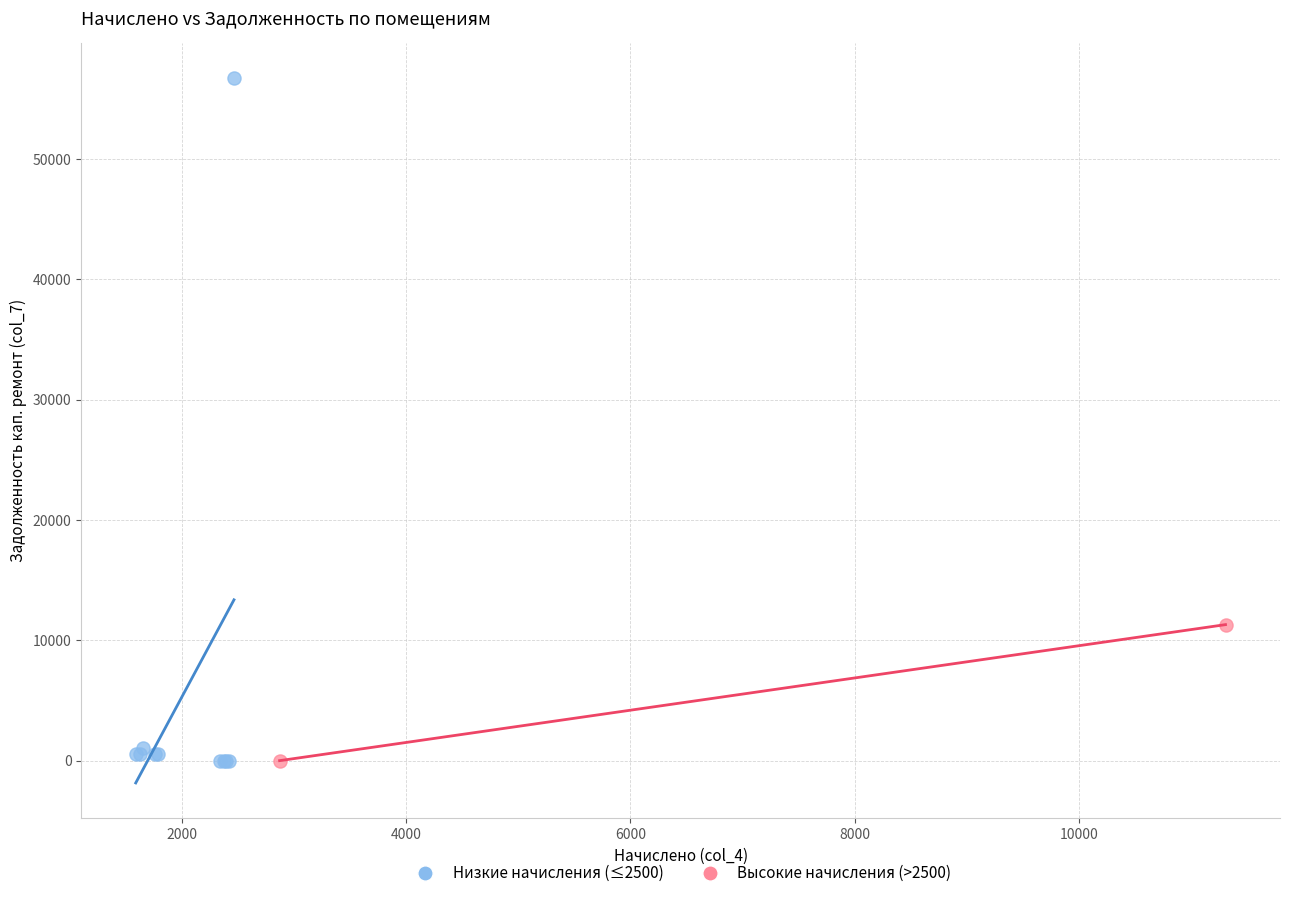

What are all the series names shown in the legend?

Низкие начисления (≤2500), Высокие начисления (>2500)